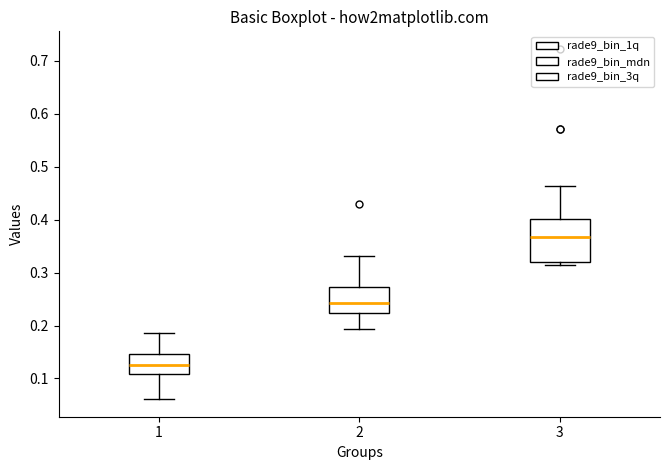

Which box's median line is the lowest?

1